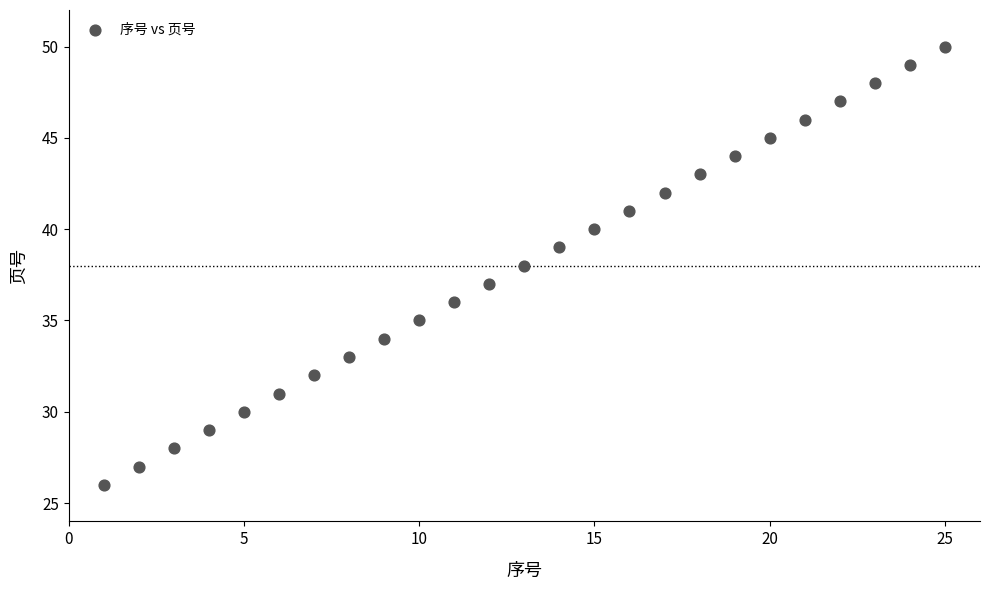

What is the range of Y values (max minus min)?

24